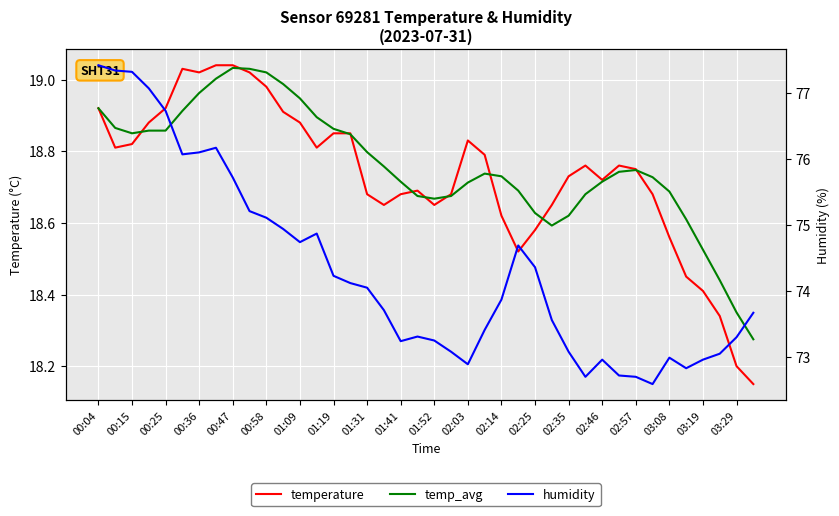

Reading left to right, what are all the values shown in this chart?

temperature: 18.9	18.8	18.8	18.9	18.9	19.0	19.0	19.0	19.0	19.0	19.0	18.9	18.9	18.8	18.9	18.9	18.7	18.6	18.7	18.7	18.6	18.7	18.8	18.8	18.6	18.5	18.6	18.6	18.7	18.8	18.7	18.8	18.8	18.7	18.6	18.4	18.4	18.3	18.2	18.1
temp_avg: 18.9	18.9	18.8	18.9	18.9	18.9	19.0	19.0	19.0	19.0	19.0	19.0	18.9	18.9	18.9	18.8	18.8	18.8	18.7	18.7	18.7	18.7	18.7	18.7	18.7	18.7	18.6	18.6	18.6	18.7	18.7	18.7	18.7	18.7	18.7	18.6	18.5	18.4	18.4	18.3
humidity: 77.4	77.3	77.3	77.1	76.7	76.1	76.1	76.2	75.7	75.2	75.1	74.9	74.7	74.9	74.2	74.1	74.0	73.7	73.2	73.3	73.2	73.1	72.9	73.4	73.9	74.7	74.4	73.6	73.1	72.7	73.0	72.7	72.7	72.6	73.0	72.8	73.0	73.0	73.3	73.7